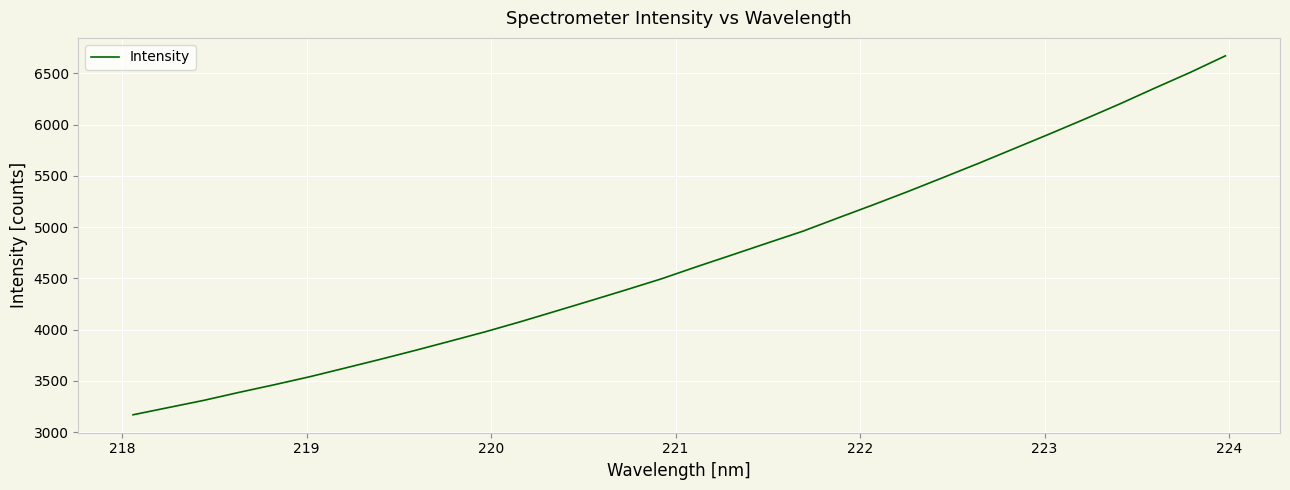

What is the greatest value displayed?

6670.6